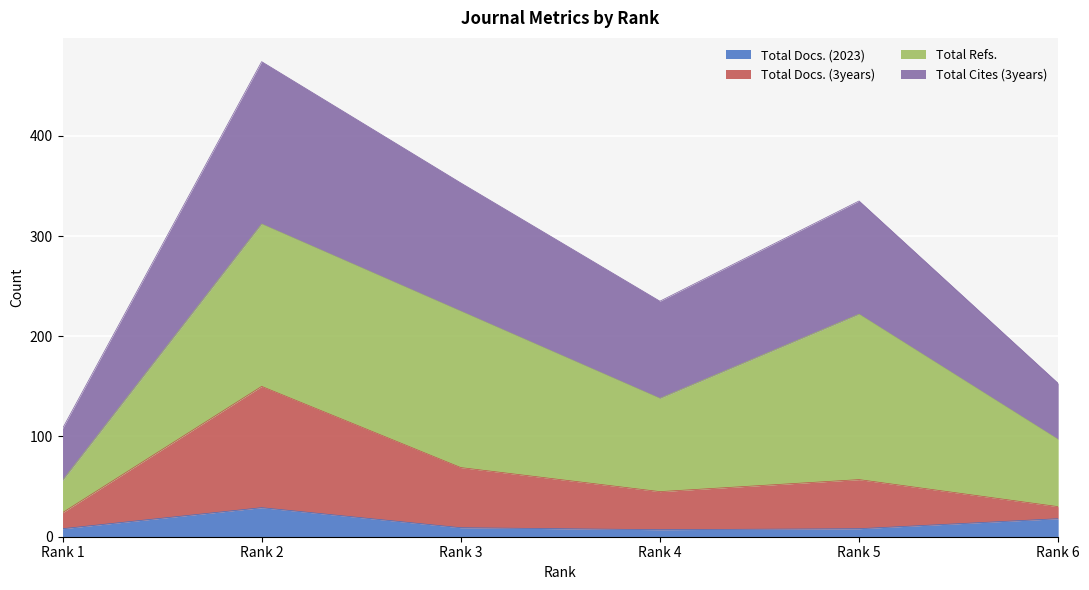

What is the maximum value shown in the chart?

474